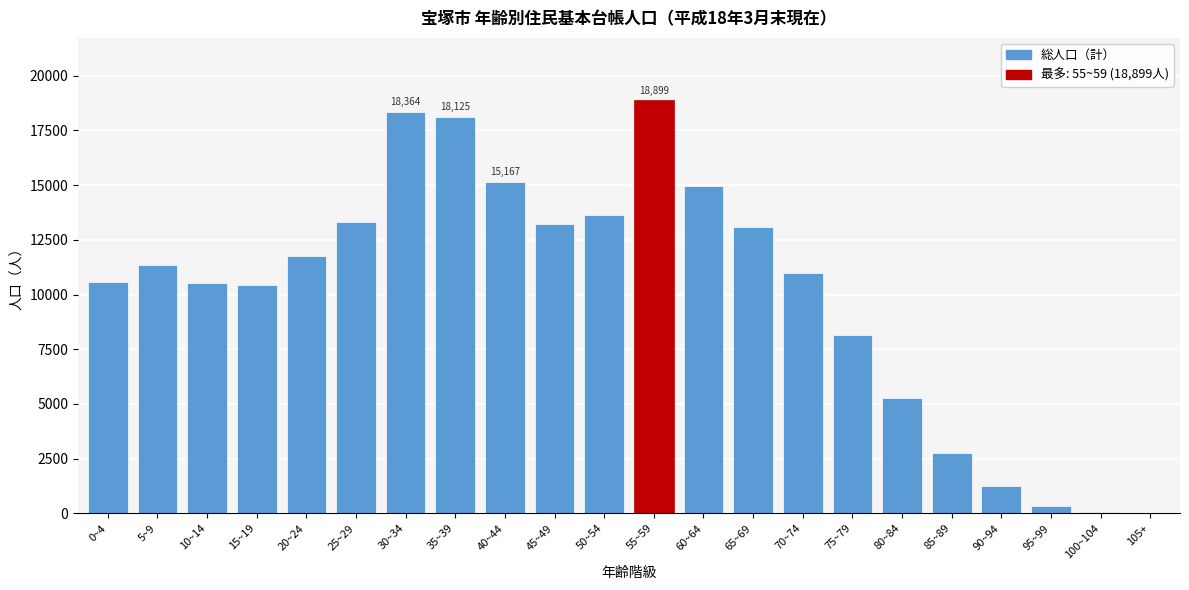

Which category has the highest value across all series?

55~59